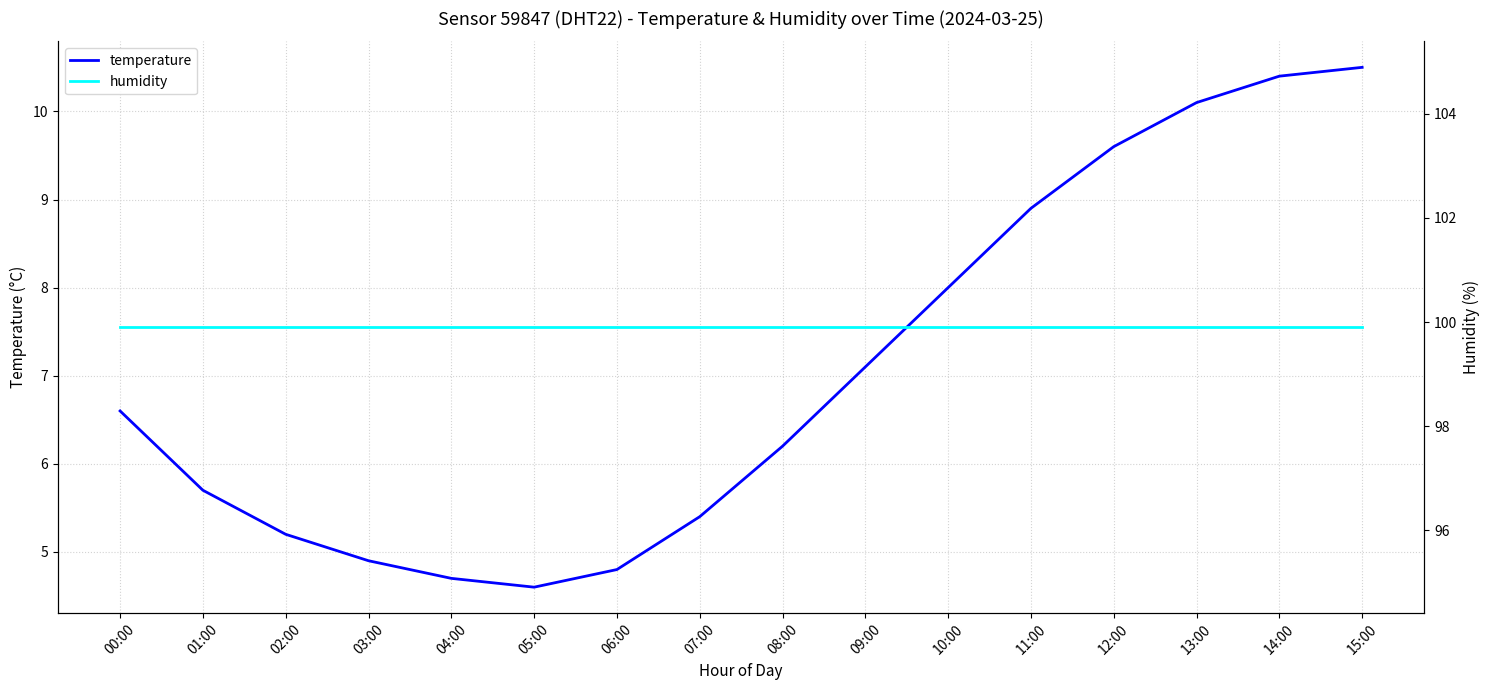

What is the minimum value shown in the chart?

4.6